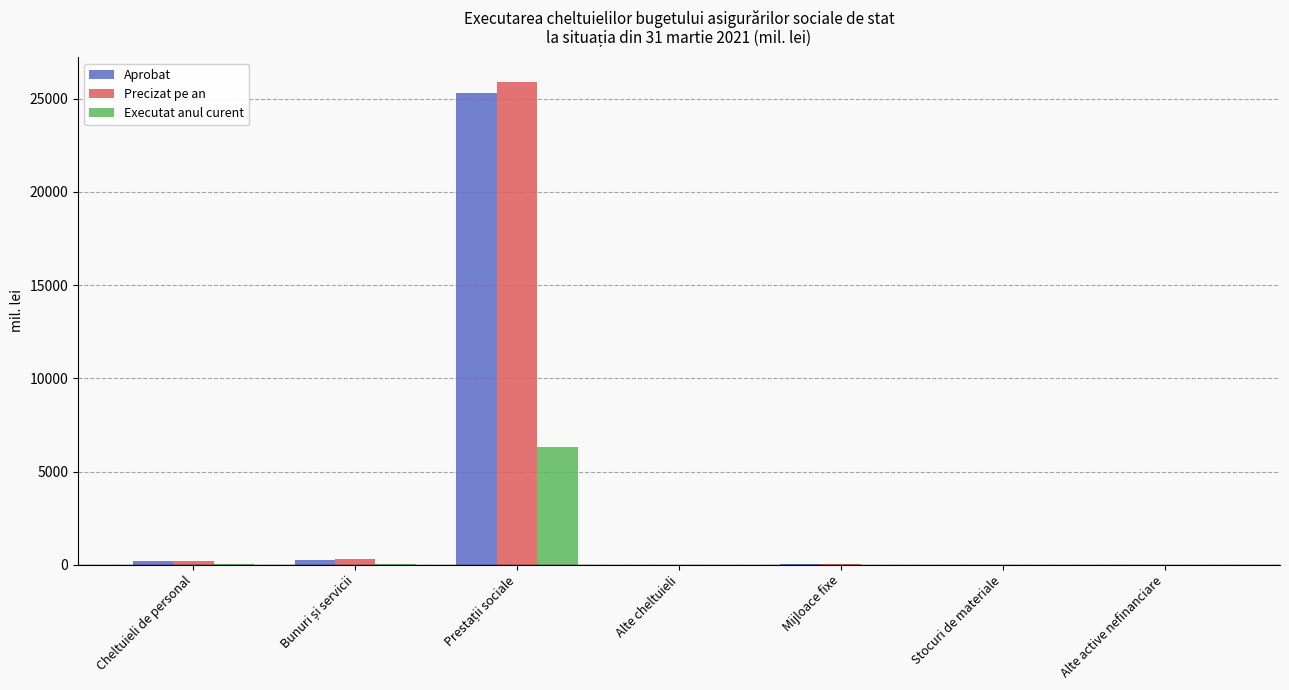

What is the highest value of the Executat anul curent series?

6306.2